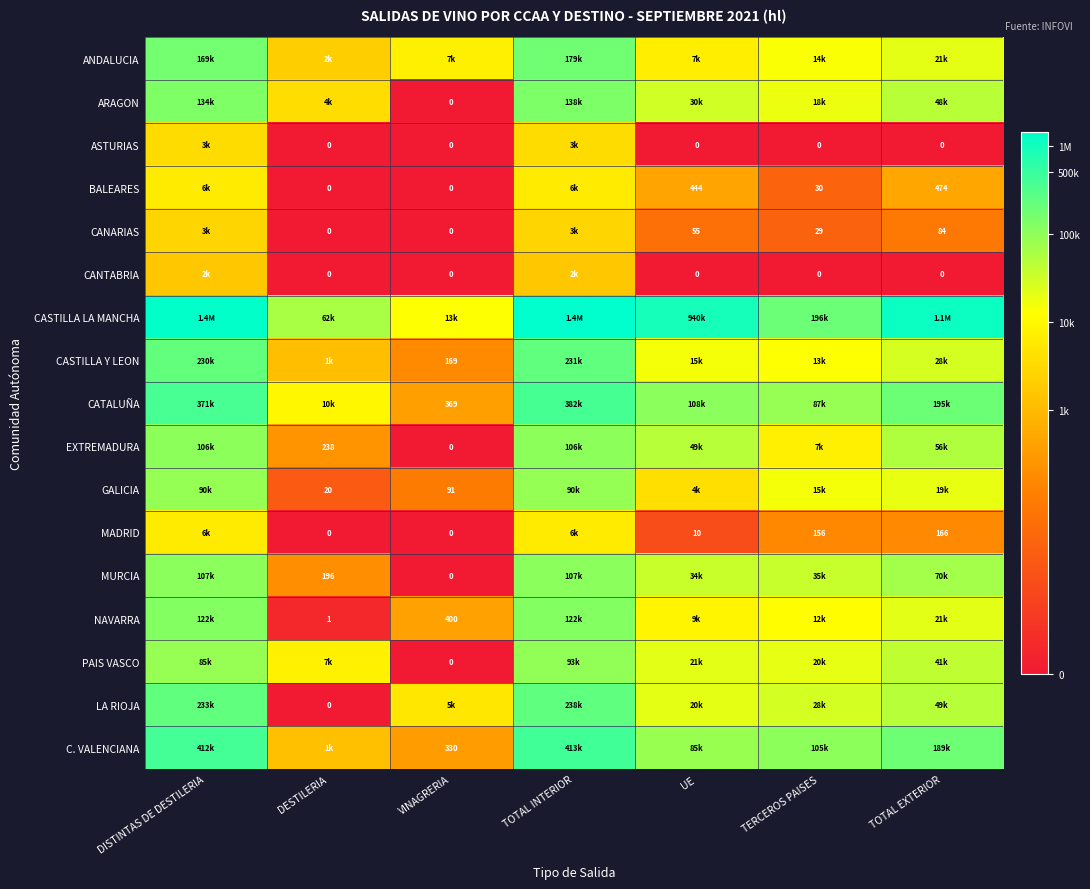

Is the value of CANARIAS at TOTAL EXTERIOR greater than the value of MADRID at TOTAL EXTERIOR?

No